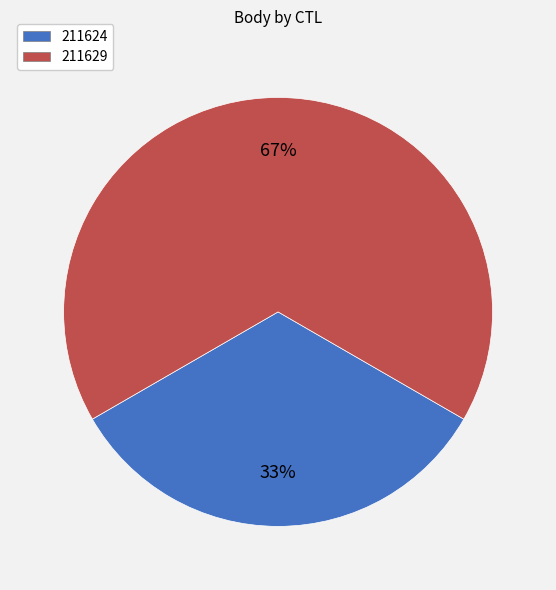

Between 211624 and 211629, which is larger?

211629